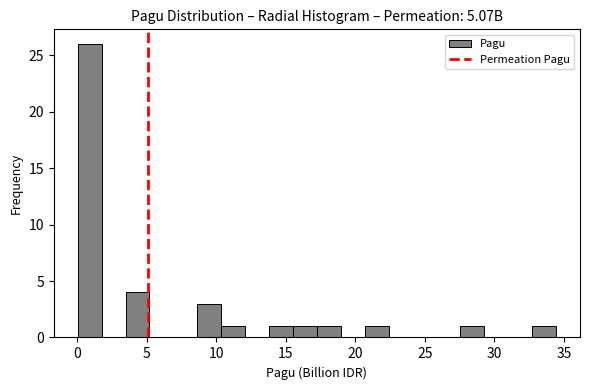

Around what value on the x-axis is the tallest bar? Give the approximate position of its centre, as read against the axis.

1.0